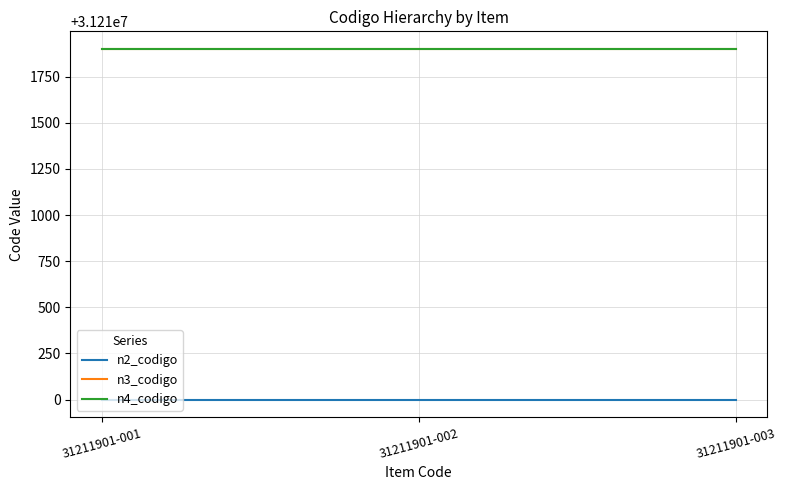

Reading right to left, what are all the values shown in this chart?

n2_codigo: 31211901-003=31210000	31211901-002=31210000	31211901-001=31210000
n3_codigo: 31211901-003=31211900	31211901-002=31211900	31211901-001=31211900
n4_codigo: 31211901-003=31211901	31211901-002=31211901	31211901-001=31211901